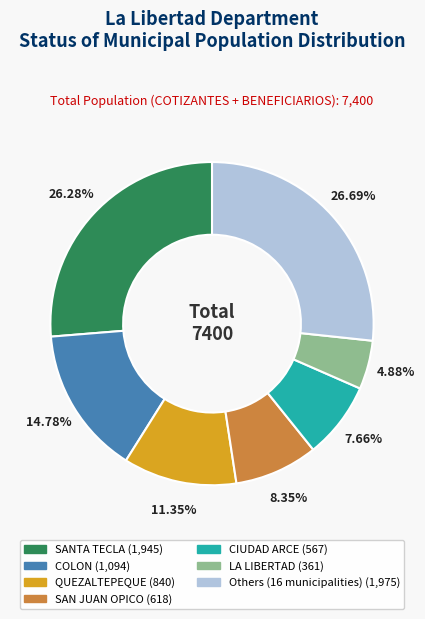

Does any single category account for the majority?

No